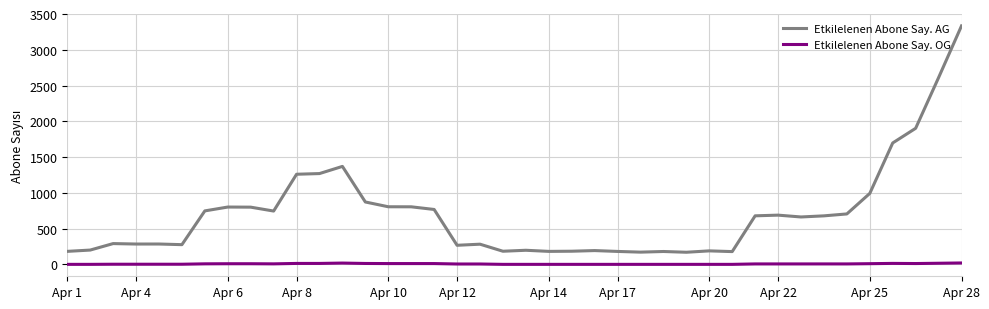

At how many categories does at least one series exceed 1201?

7